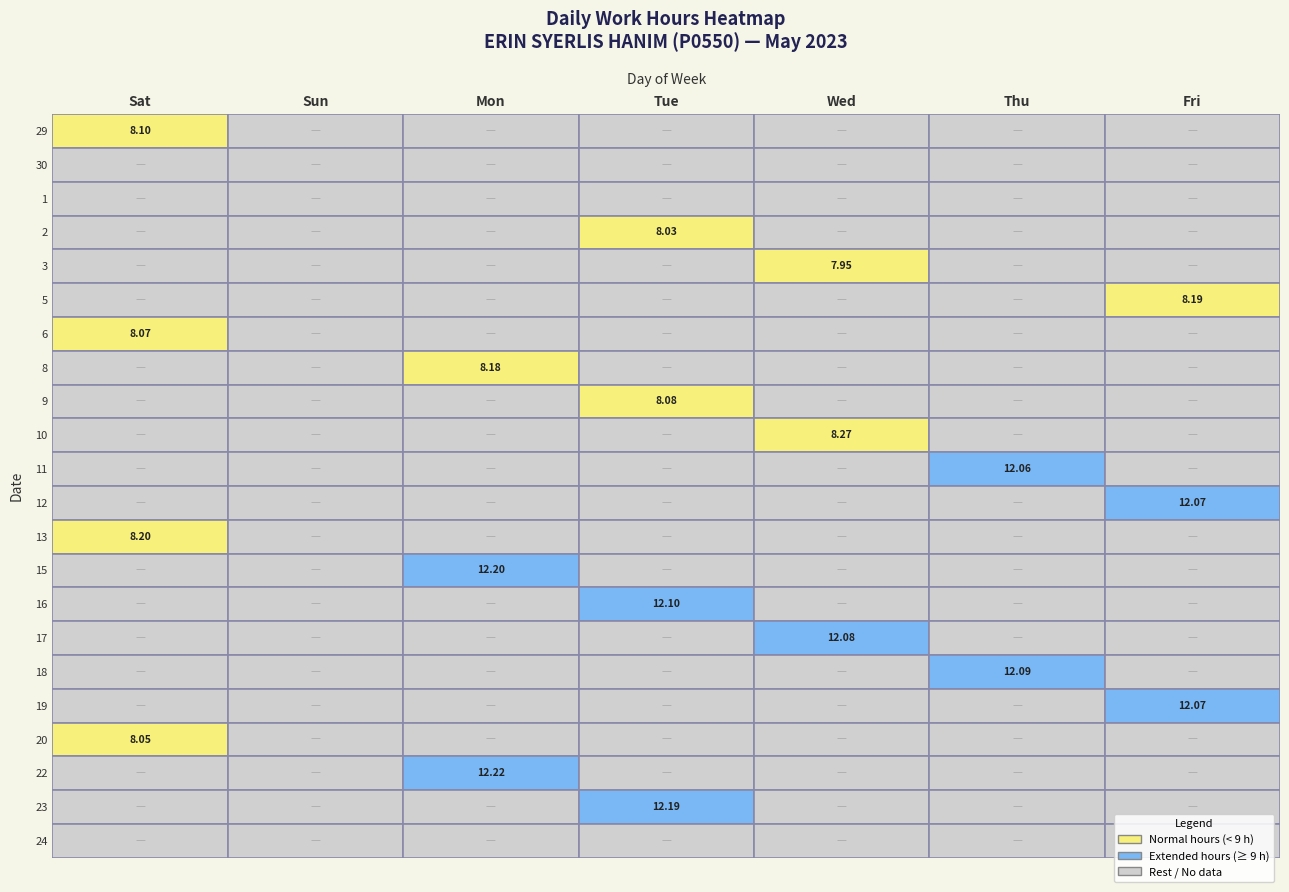

What is the average value of the 17 series?

1.7